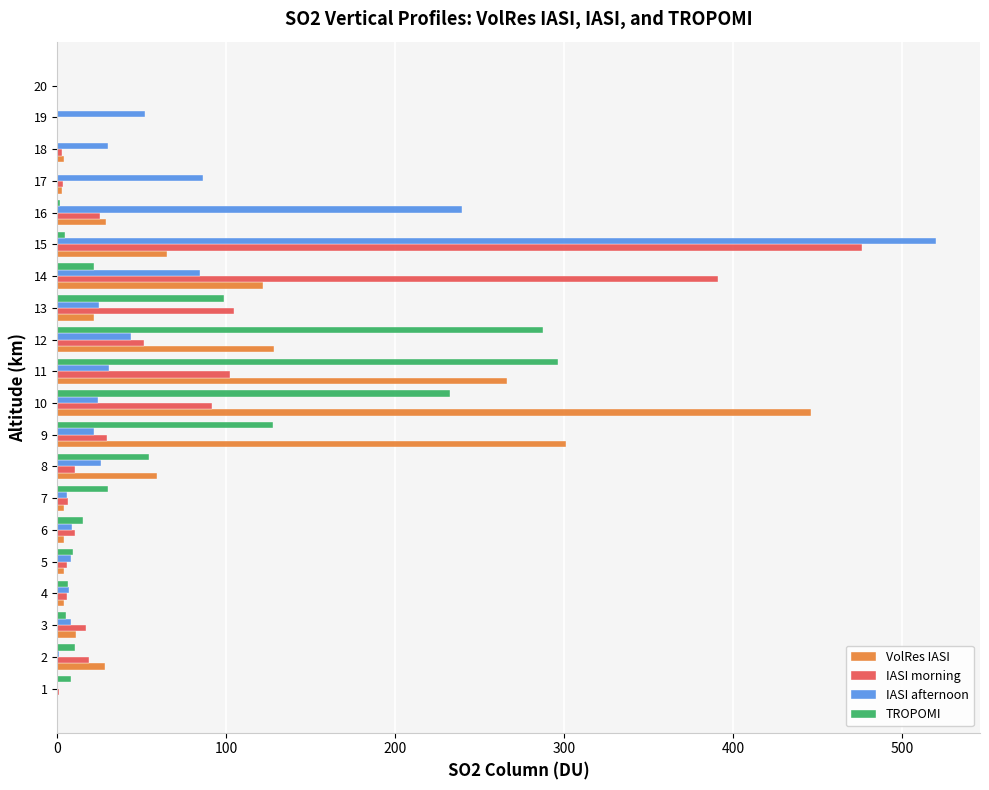

Between 7 and 12, which series saw the biggest shift?

TROPOMI